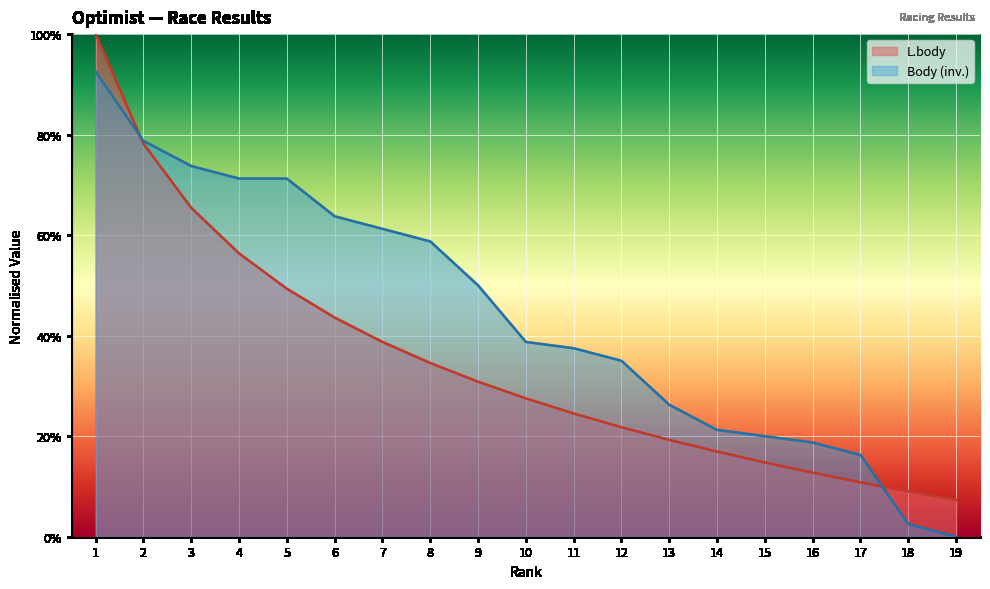

Between 14 and 3, which is larger?

3